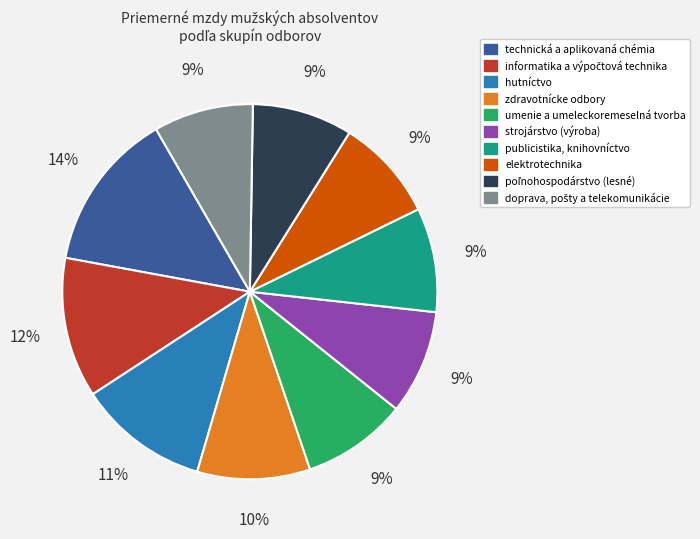

Does any single category account for the majority?

No